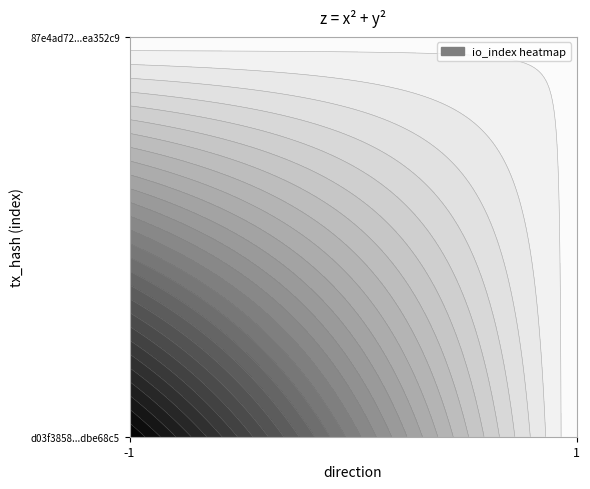

Is it true that d03f3858cb6675e8b458bcfbff2341d6dbe68c5 equals 0 at direction?

False